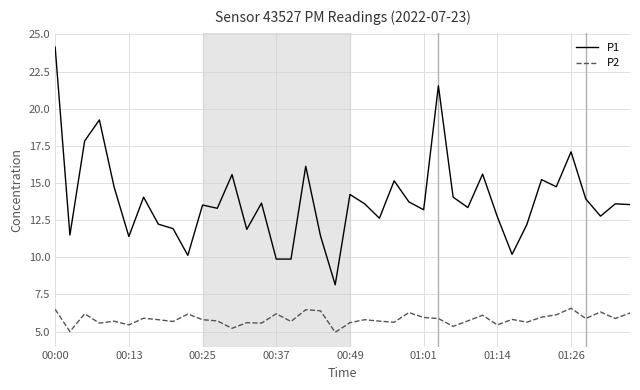

What is the minimum value shown in the chart?

5.0